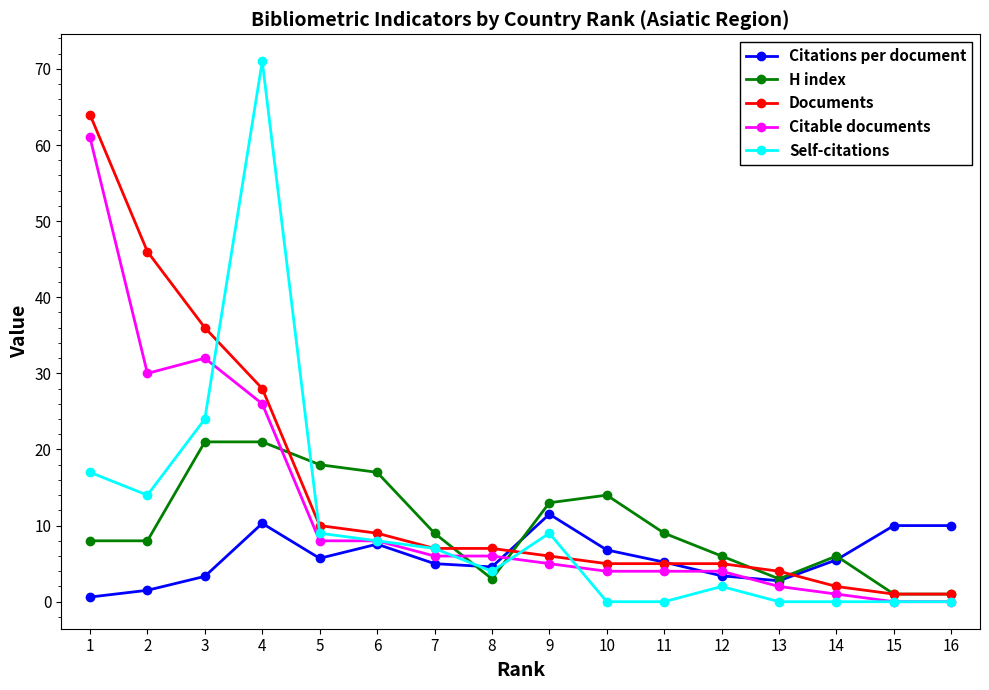

What is the total value across all series at 9?

44.5